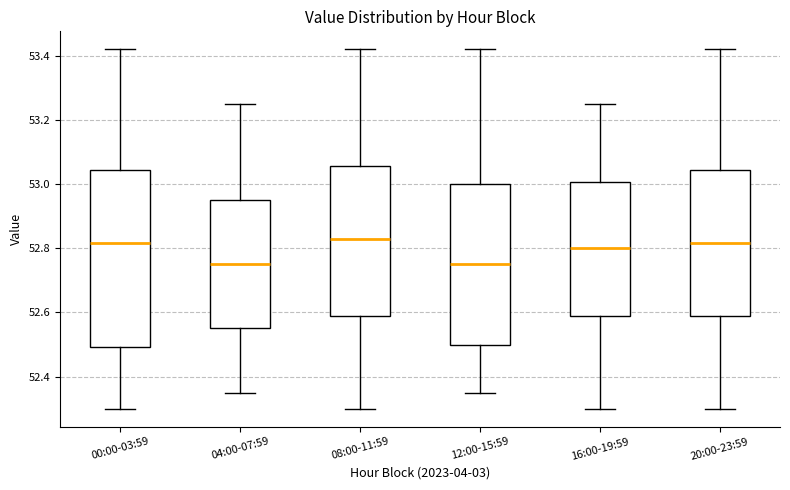

Where is the lower edge of the box for 16:00-19:59 on the y-axis? The values are not printed on the chart, so give them approximately, as read against the axis.

52.58